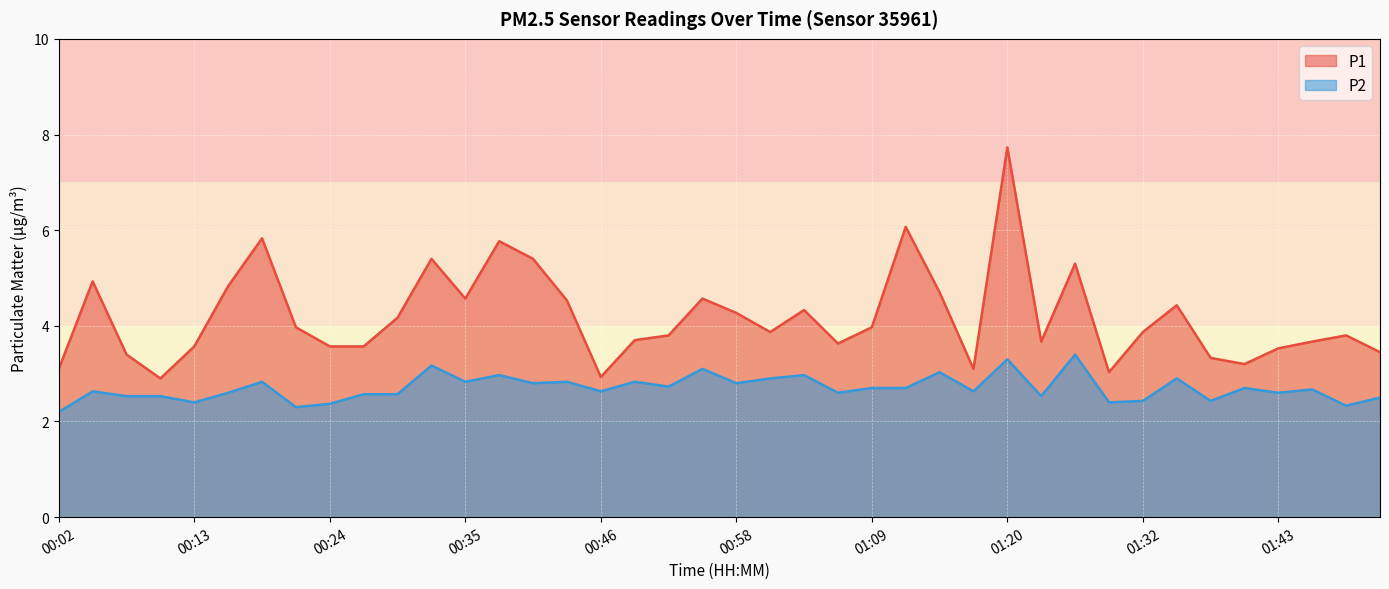

How many categories are shown in the chart?

40